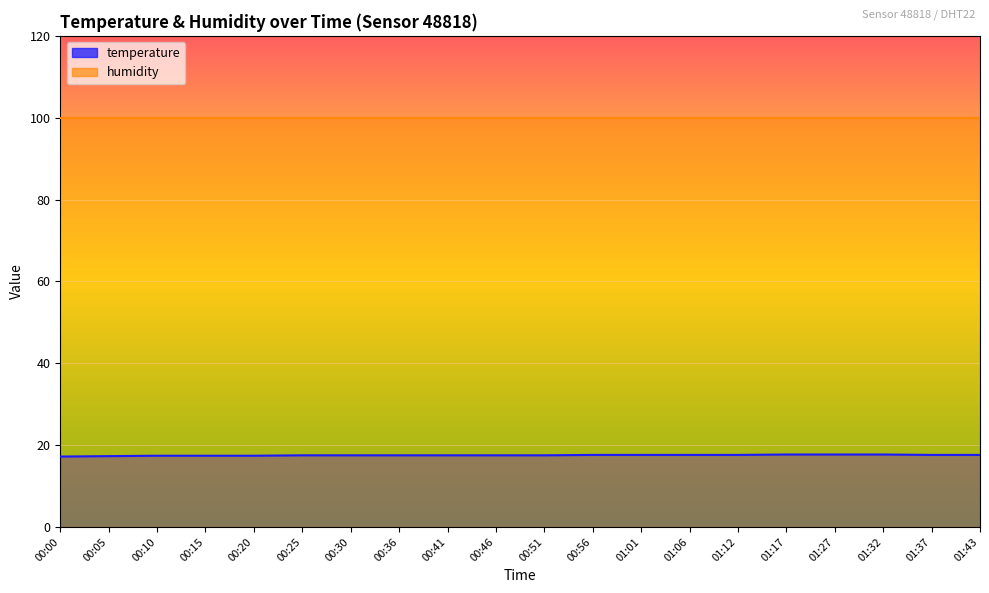

What is the smallest value displayed?

17.2